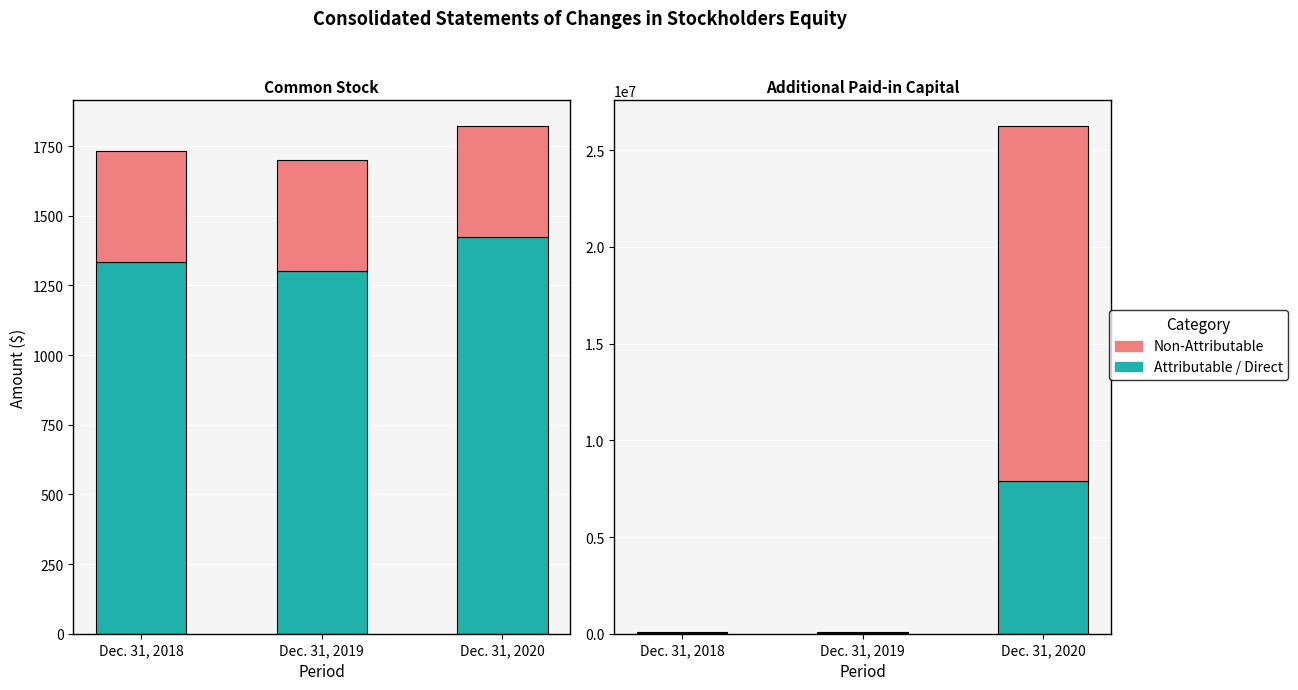

Which category has the lowest value across all series?

Dec. 31, 2018